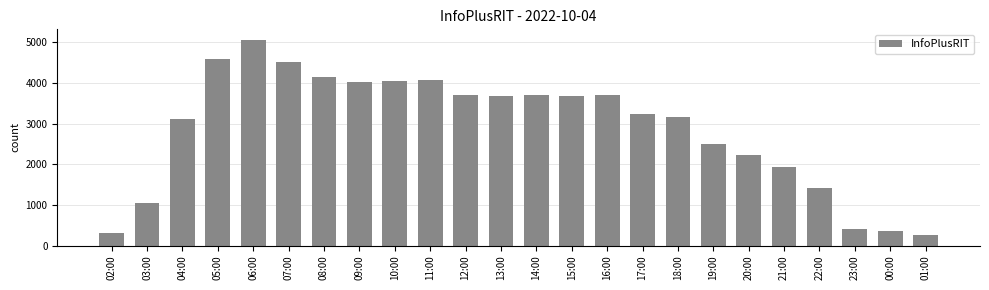

Where is the data nearest to the value 2663?

19:00